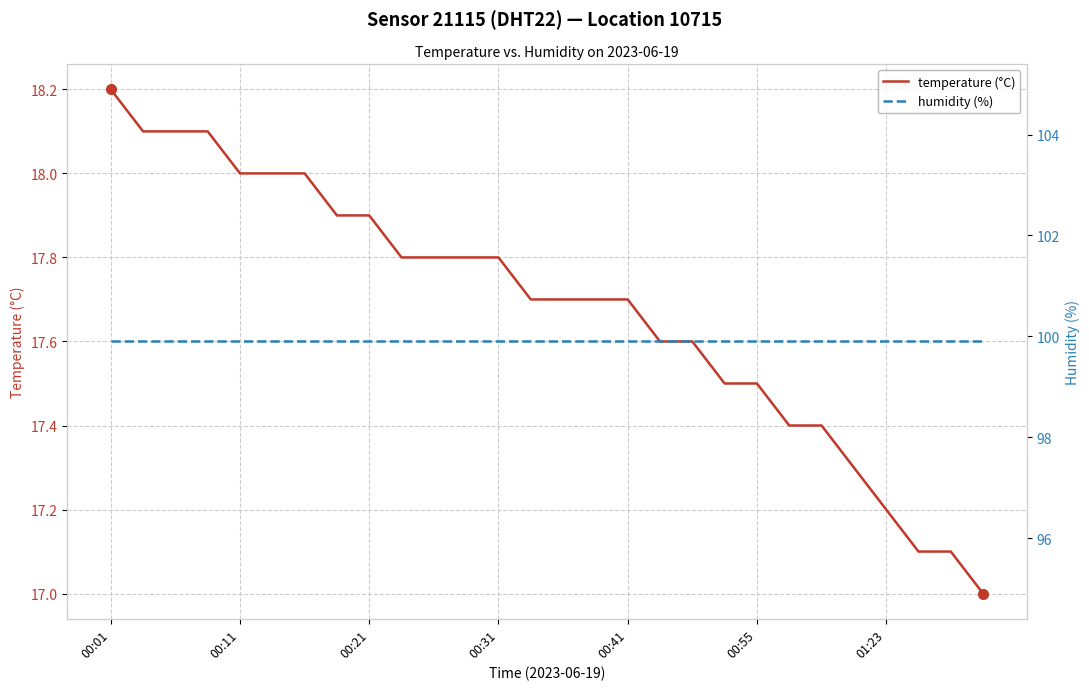

True or false: temperature (°C) and humidity (%) intersect in this chart.

False